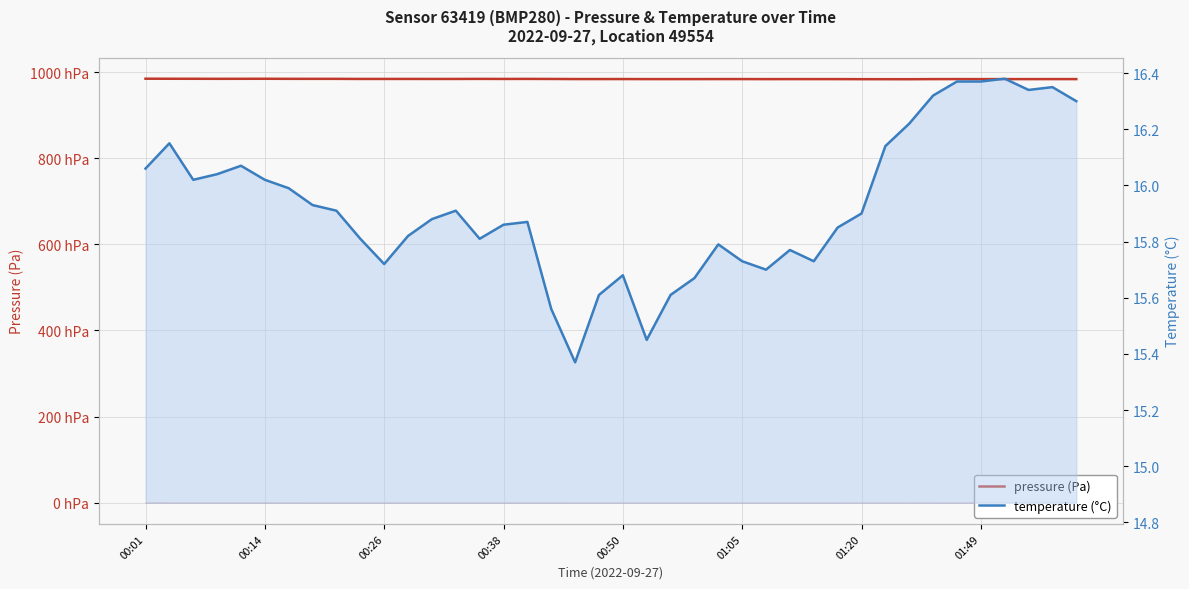

What is the sum of the pressure (Pa) values at 00:26 and 00:50?

196879.9